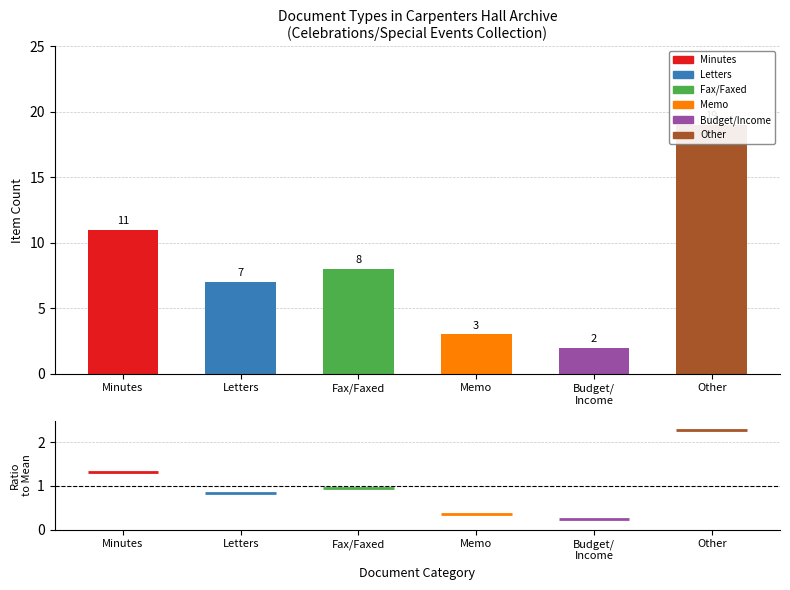

What is the average value?

8